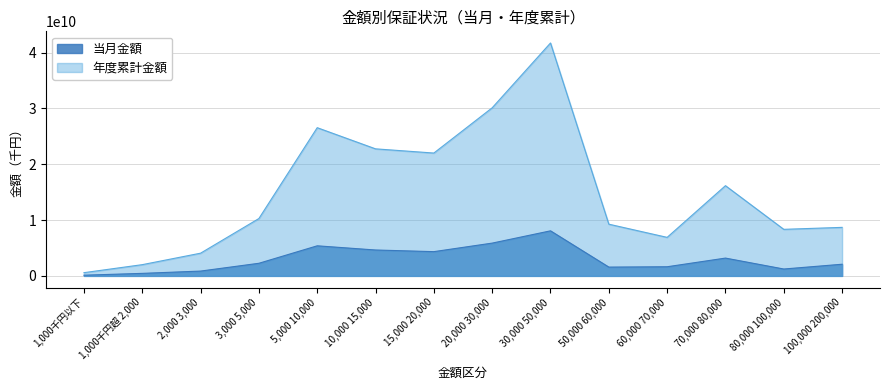

What is the difference between the second highest and minimum values in the 当月金額 series?

5748957000